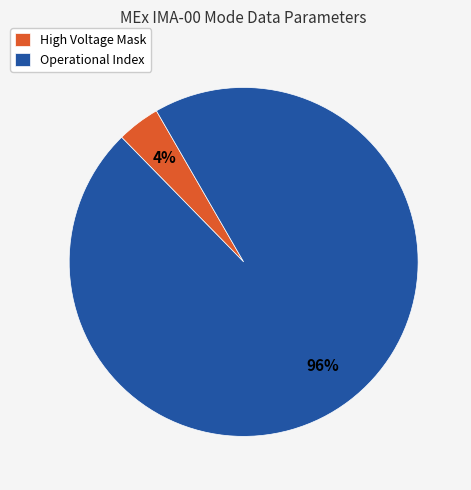

To the nearest percent, what is the difference between the largest and smallest slice percentages?

92%